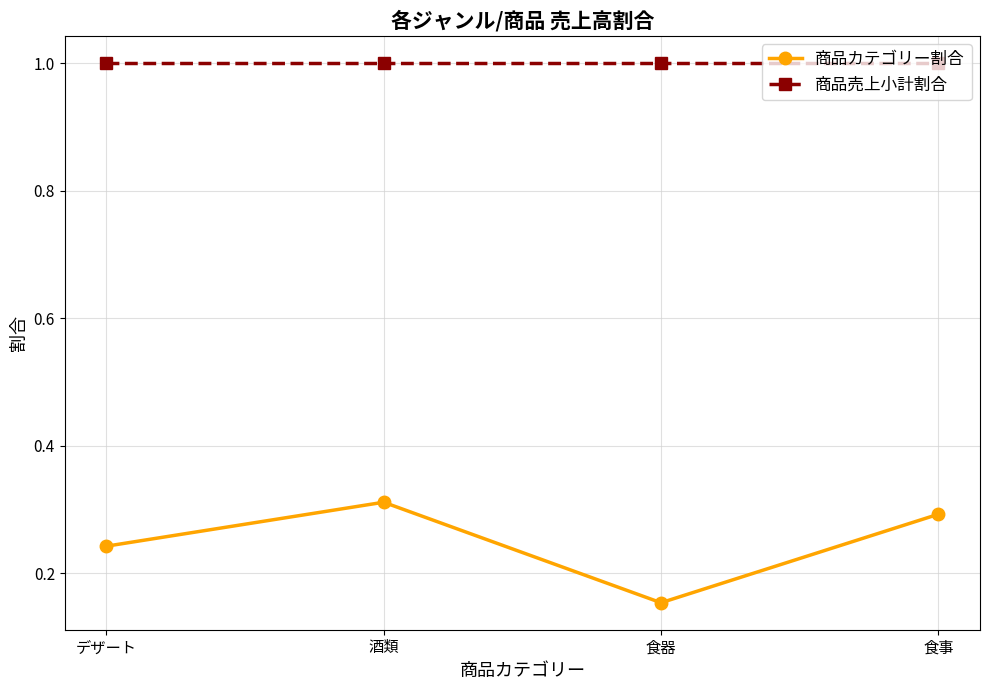

Is this an area chart (filled region under the line)?

No